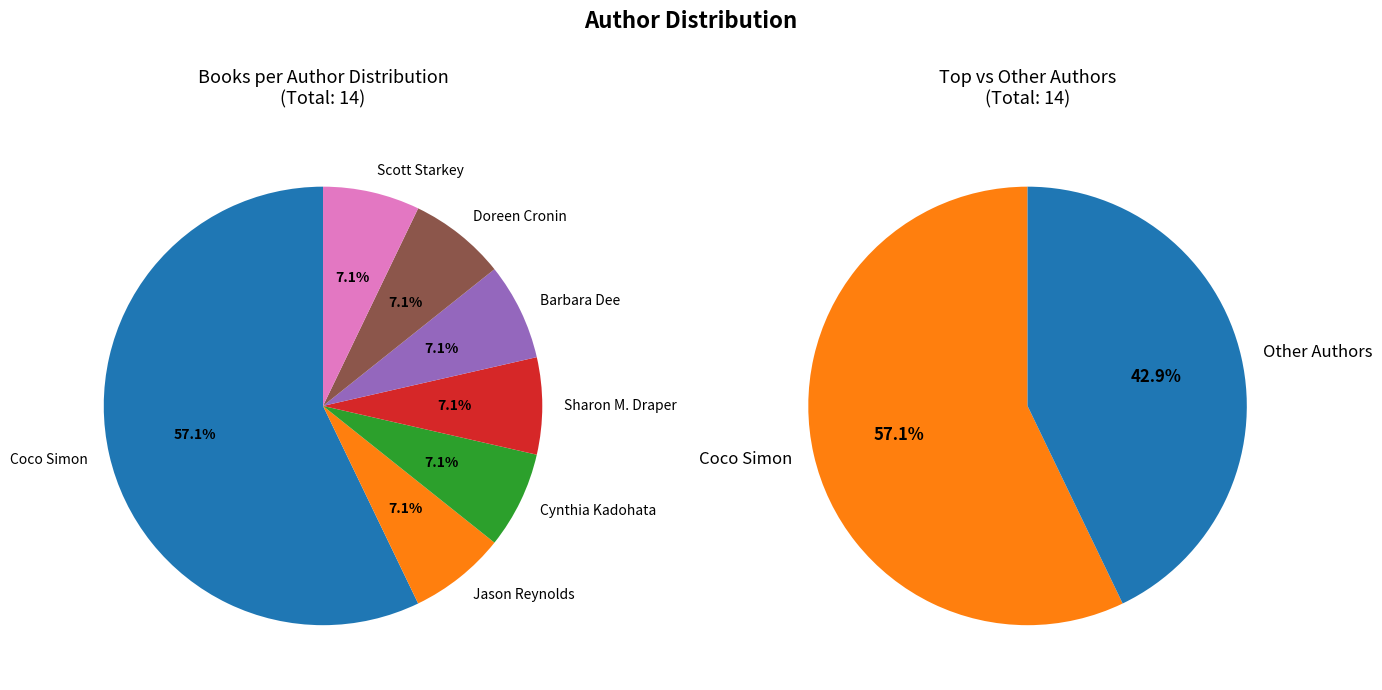

Is the sum of Doreen Cronin and Scott Starkey greater than half?

No